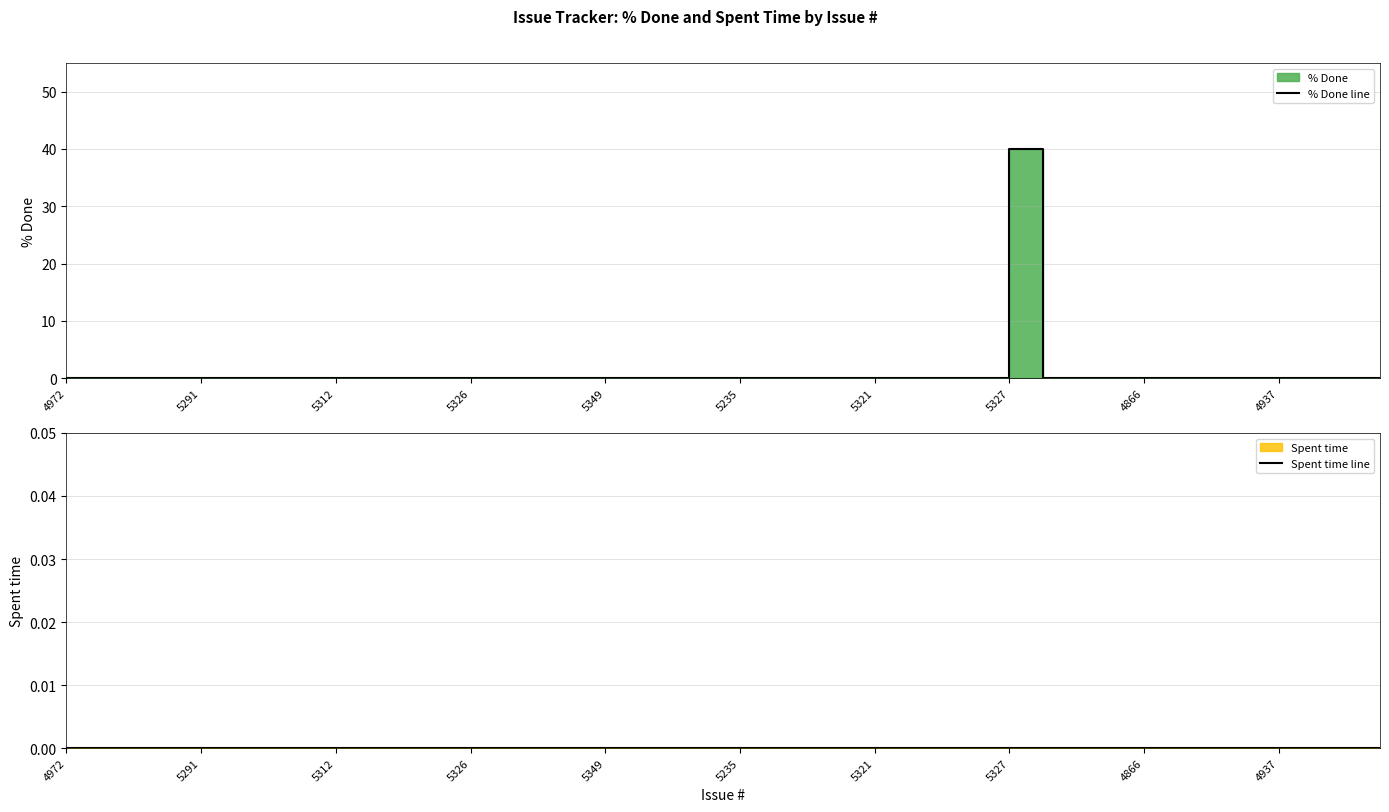

True or false: % Done line and Spent time line cross at least once.

False